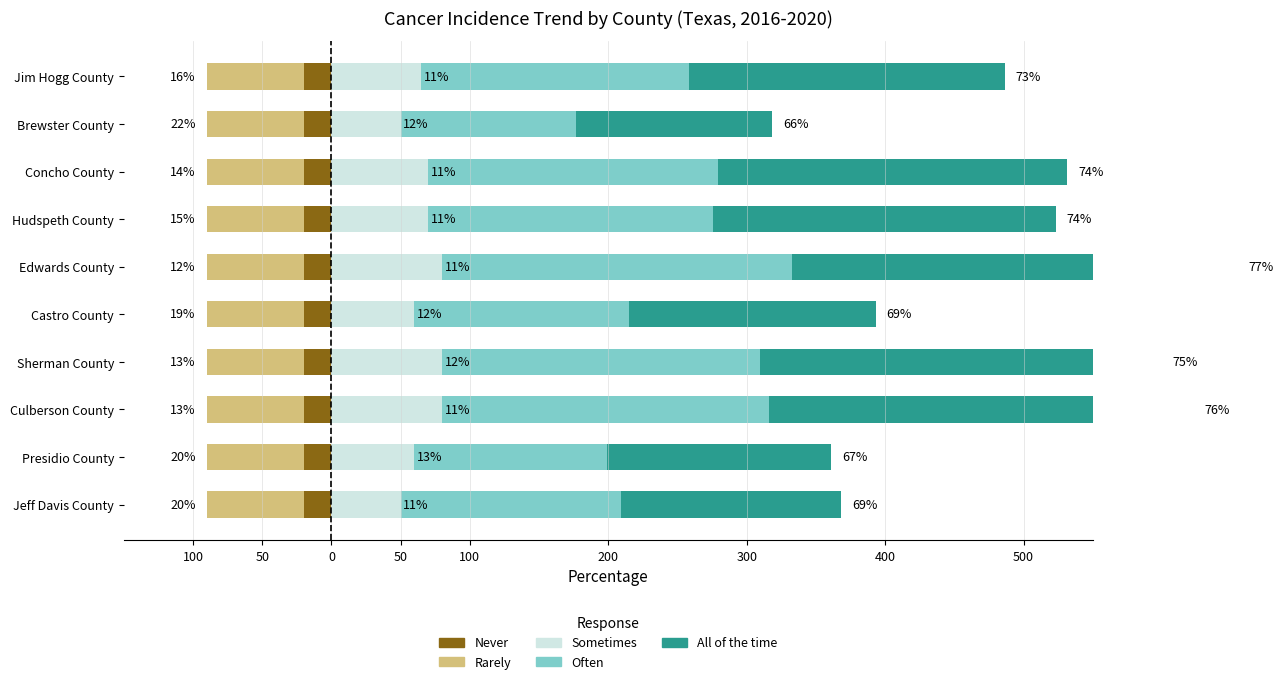

The value of Never at 50 is 0.8. True or false?

False